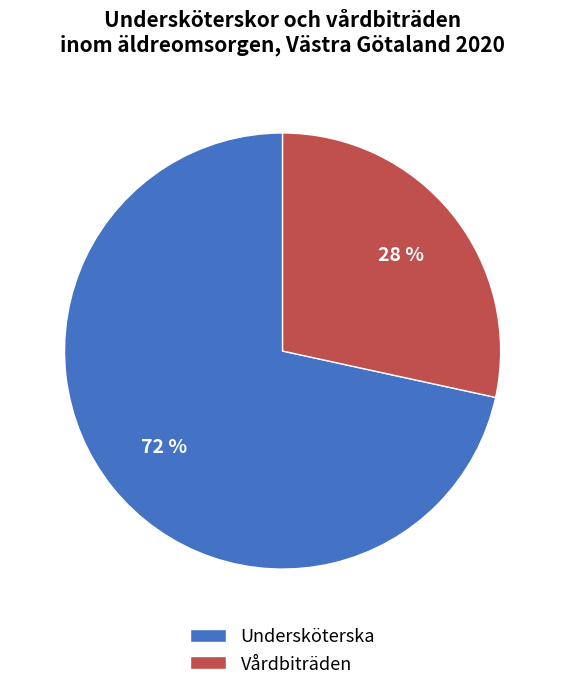

To the nearest percent, what percentage of the pie is Vårdbiträden?

28%